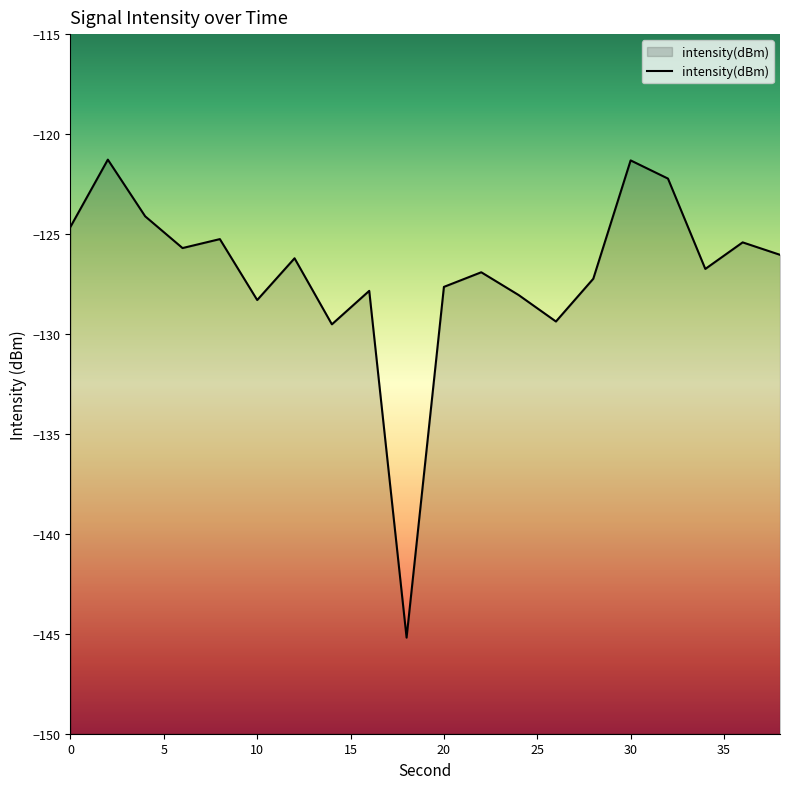

How many points are higher than both their immediate neighbors (excluding endpoints)?

7